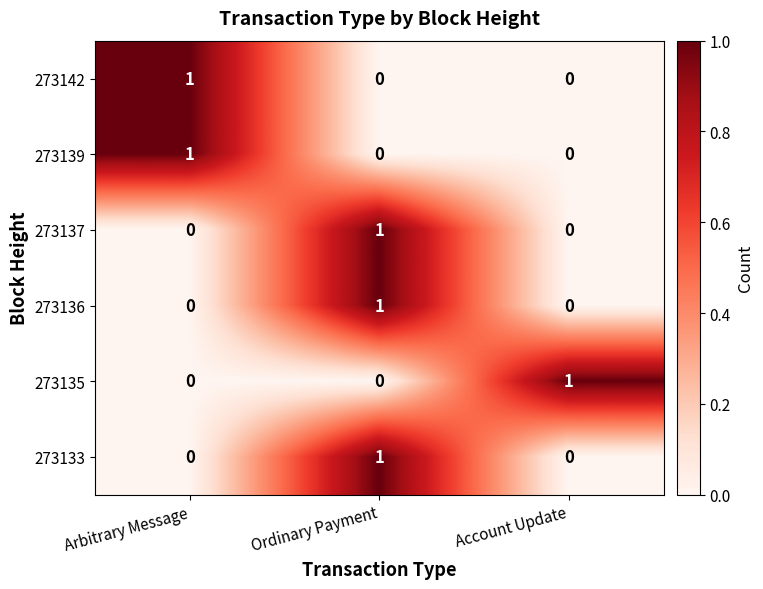

The value of 273137 at Ordinary Payment is 0. True or false?

False